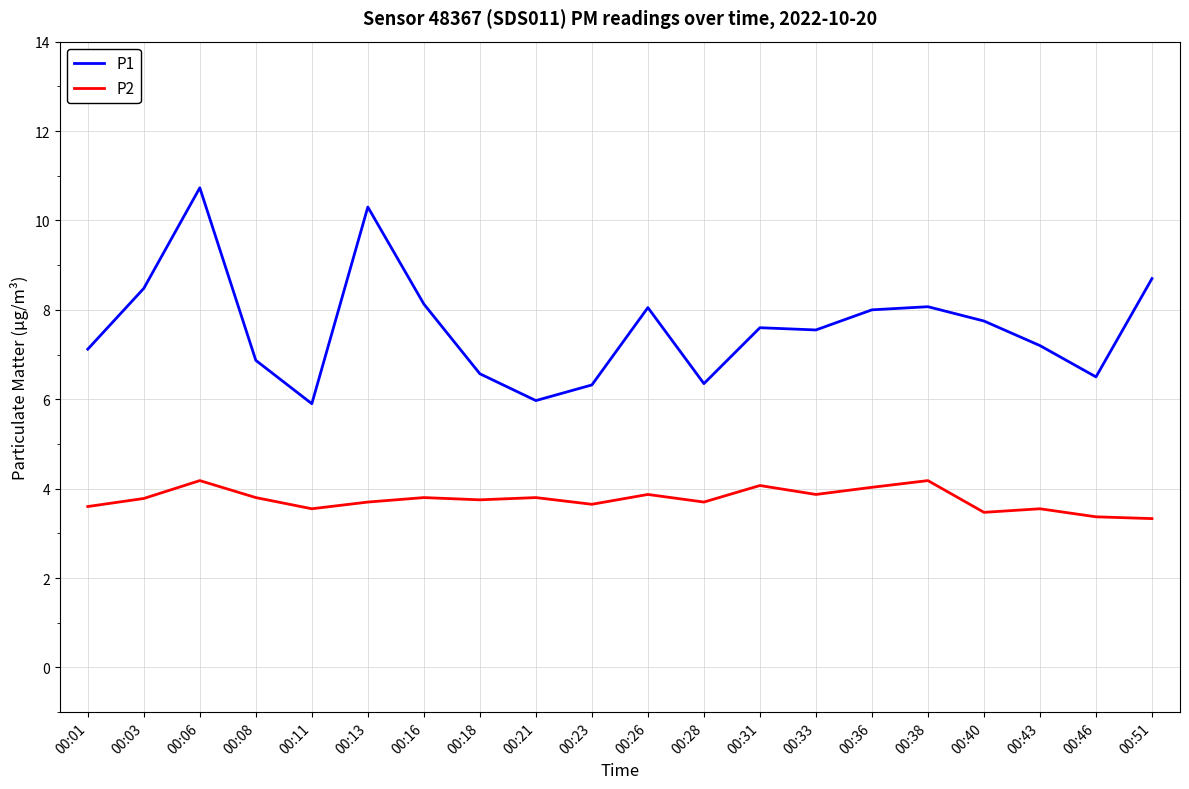

True or false: P1 and P2 cross at least once.

False